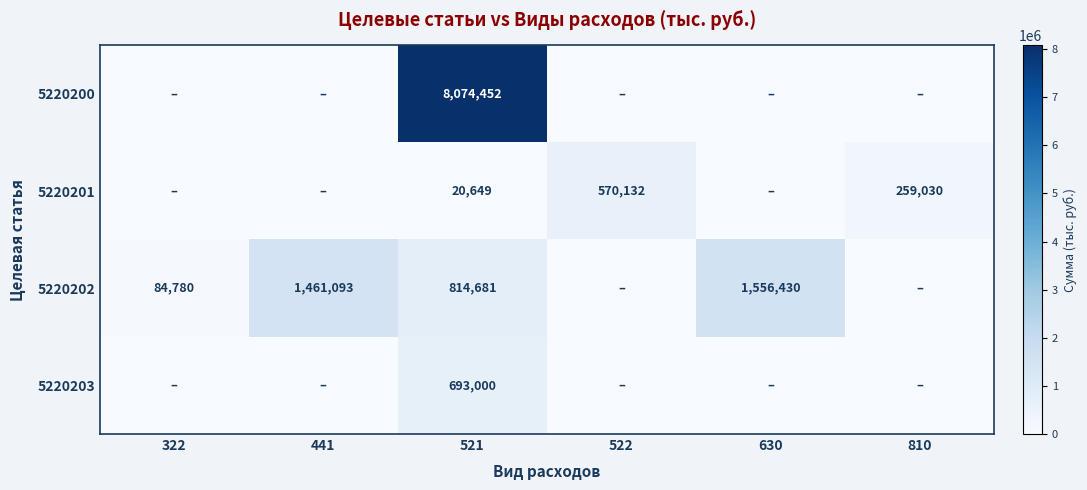

What is the spread (max minus min) of values at 441?

1461093